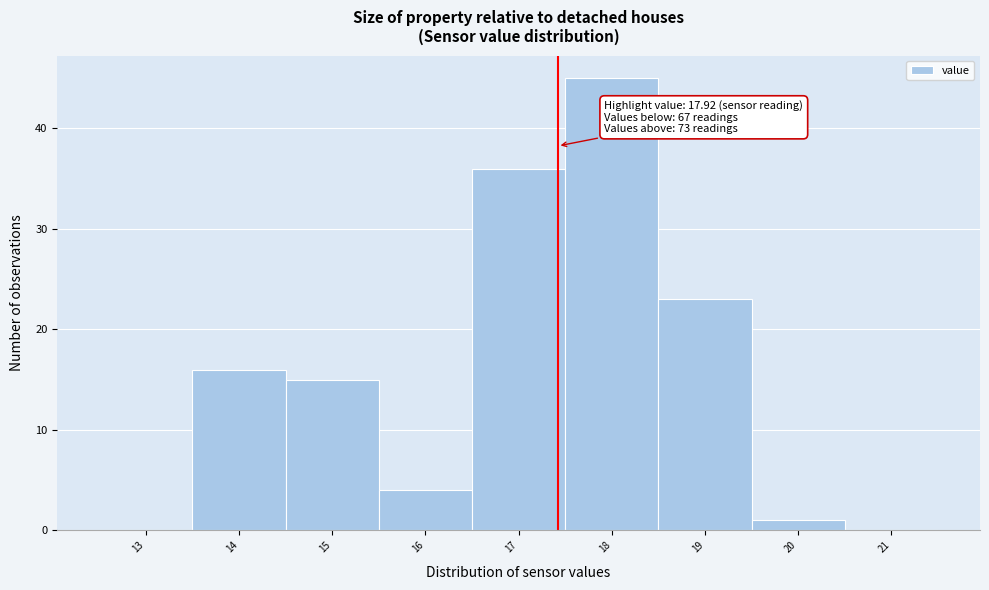

Reading left to right, what are all the values shown in this chart?

13=0	14=16	15=15	16=4	17=36	18=45	19=23	20=1	21=0